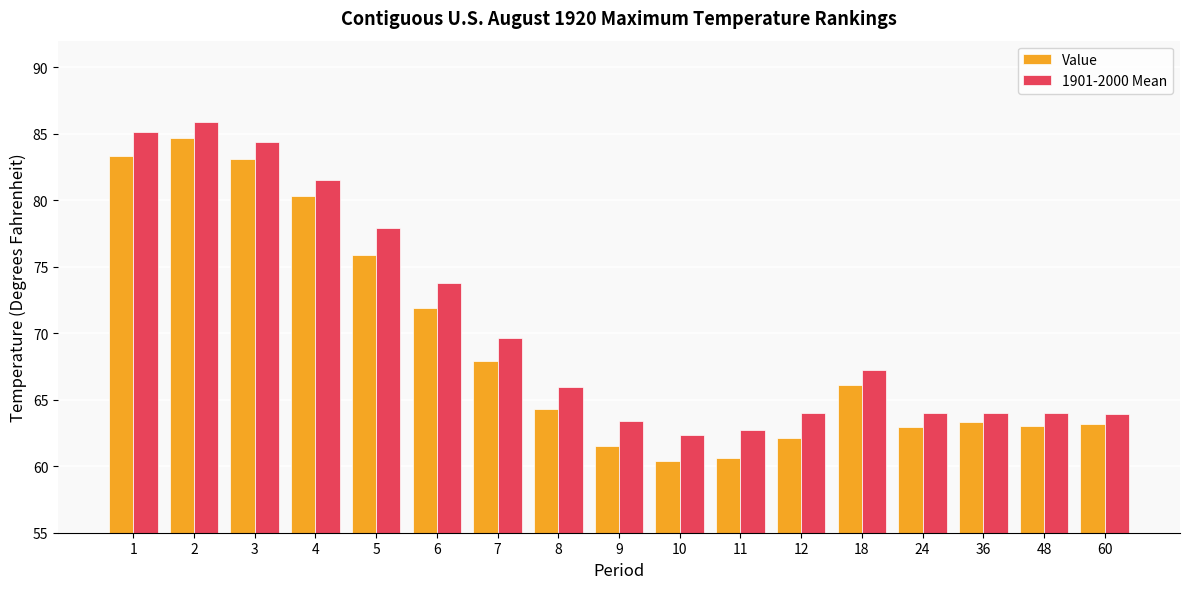

What is the sum of the 1901-2000 Mean values at 12 and 10?

126.4